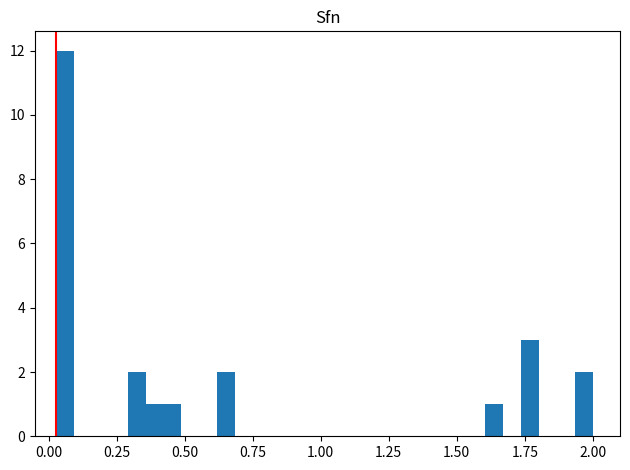

Read against the x-axis, roughly where is the centre of the tallest bar?

0.05